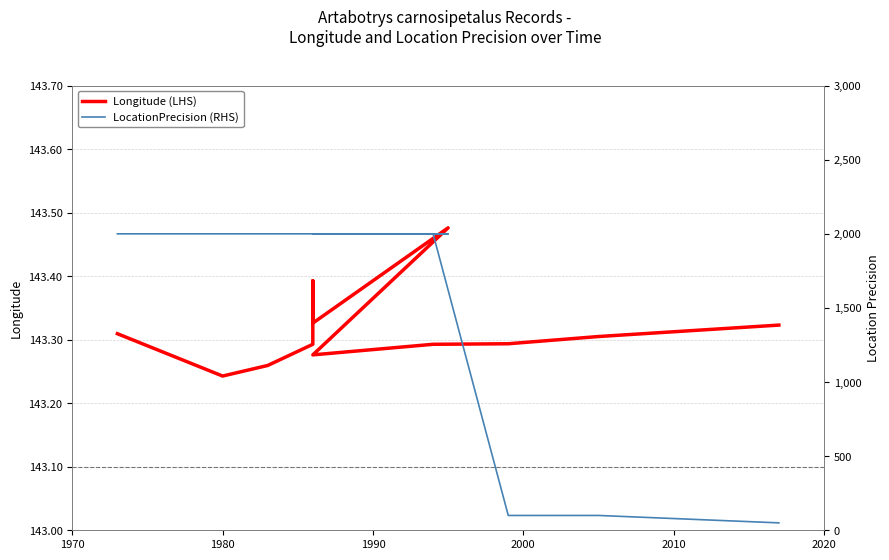

What is the difference between the second highest and minimum values in the Longitude (LHS) series?

0.2